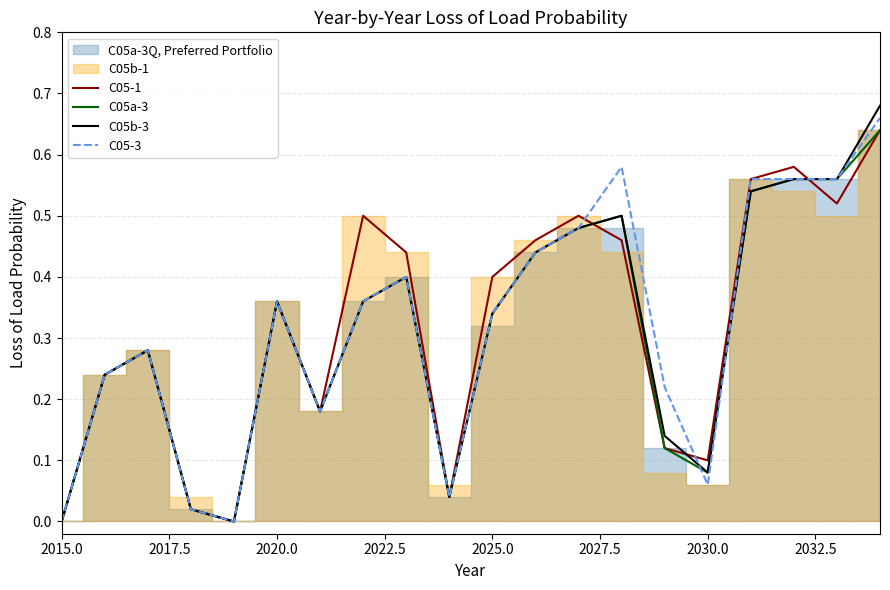

How many times do C05b-3 and C05-1 cross each other?

3